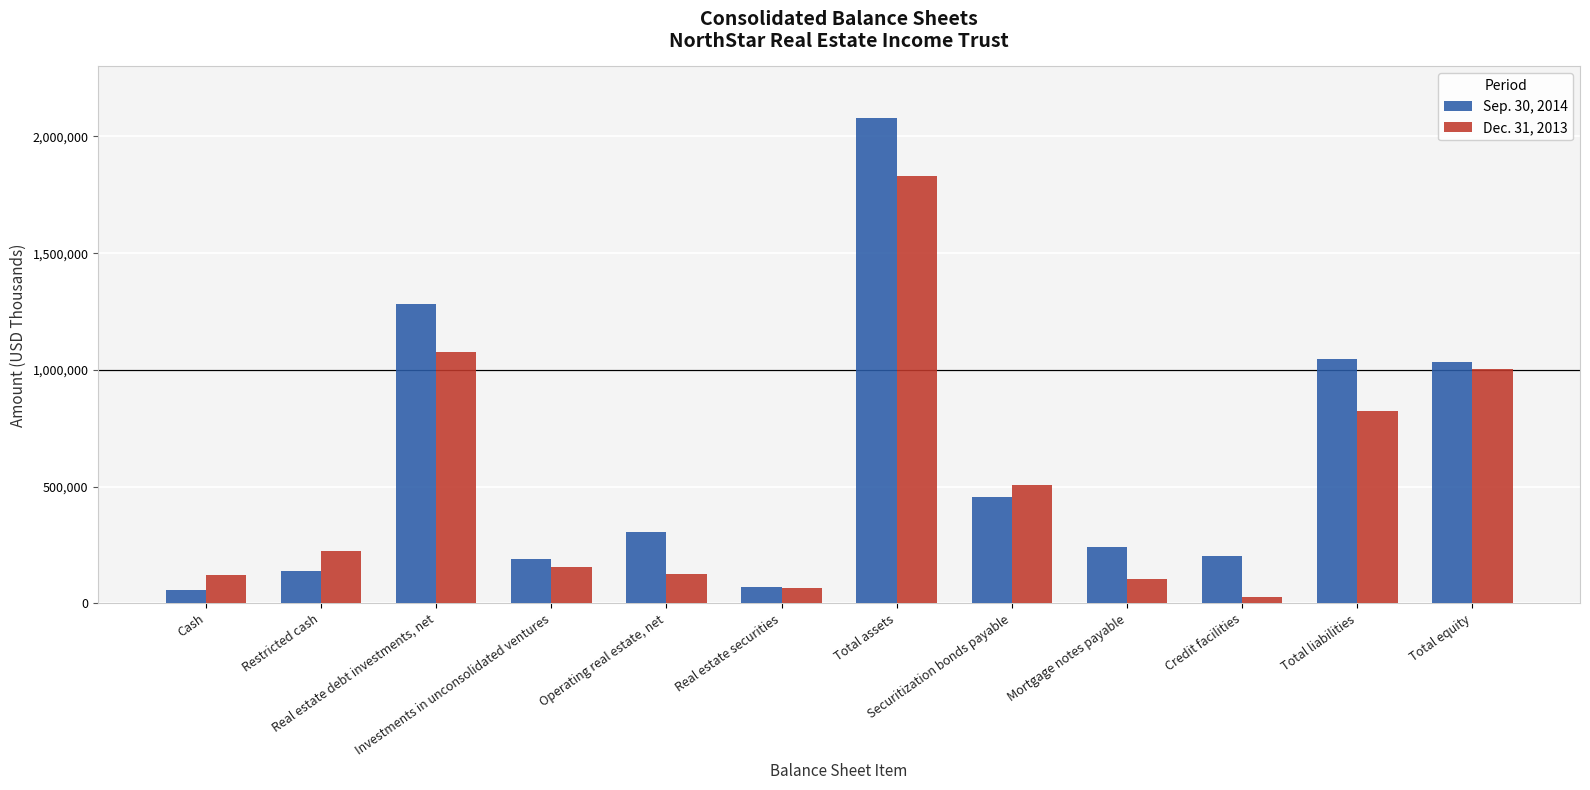

Which series has the largest total across all categories?

Sep. 30, 2014